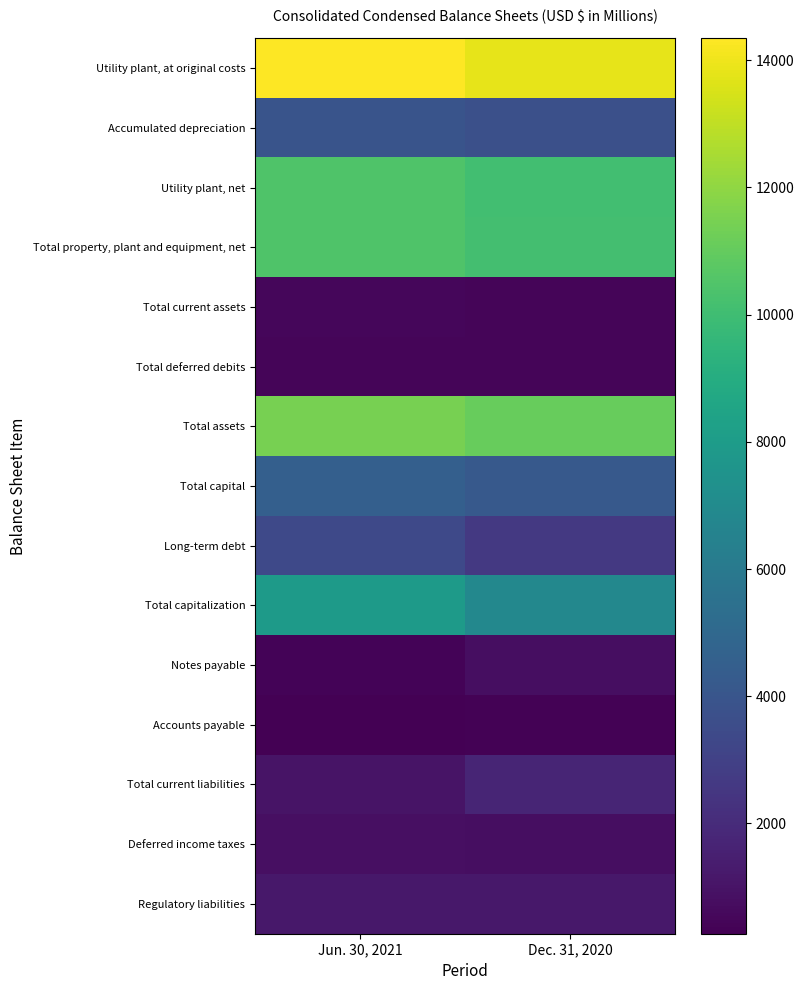

Reading right to left, list all the values displayed in this chart.

Utility plant, at original costs: Dec. 31, 2020=13818	Jun. 30, 2021=14346
Accumulated depreciation: Dec. 31, 2020=3712	Jun. 30, 2021=3897
Utility plant, net: Dec. 31, 2020=10106	Jun. 30, 2021=10449
Total property, plant and equipment, net: Dec. 31, 2020=10120	Jun. 30, 2021=10463
Total current assets: Dec. 31, 2020=462	Jun. 30, 2021=524
Total deferred debits: Dec. 31, 2020=466	Jun. 30, 2021=472
Total assets: Dec. 31, 2020=11048	Jun. 30, 2021=11459
Total capital: Dec. 31, 2020=4216	Jun. 30, 2021=4538
Long-term debt: Dec. 31, 2020=2594	Jun. 30, 2021=3385
Total capitalization: Dec. 31, 2020=6810	Jun. 30, 2021=7923
Notes payable: Dec. 31, 2020=775	Jun. 30, 2021=410
Accounts payable: Dec. 31, 2020=321	Jun. 30, 2021=264
Total current liabilities: Dec. 31, 2020=1709	Jun. 30, 2021=1009
Deferred income taxes: Dec. 31, 2020=783	Jun. 30, 2021=815
Regulatory liabilities: Dec. 31, 2020=1194	Jun. 30, 2021=1156